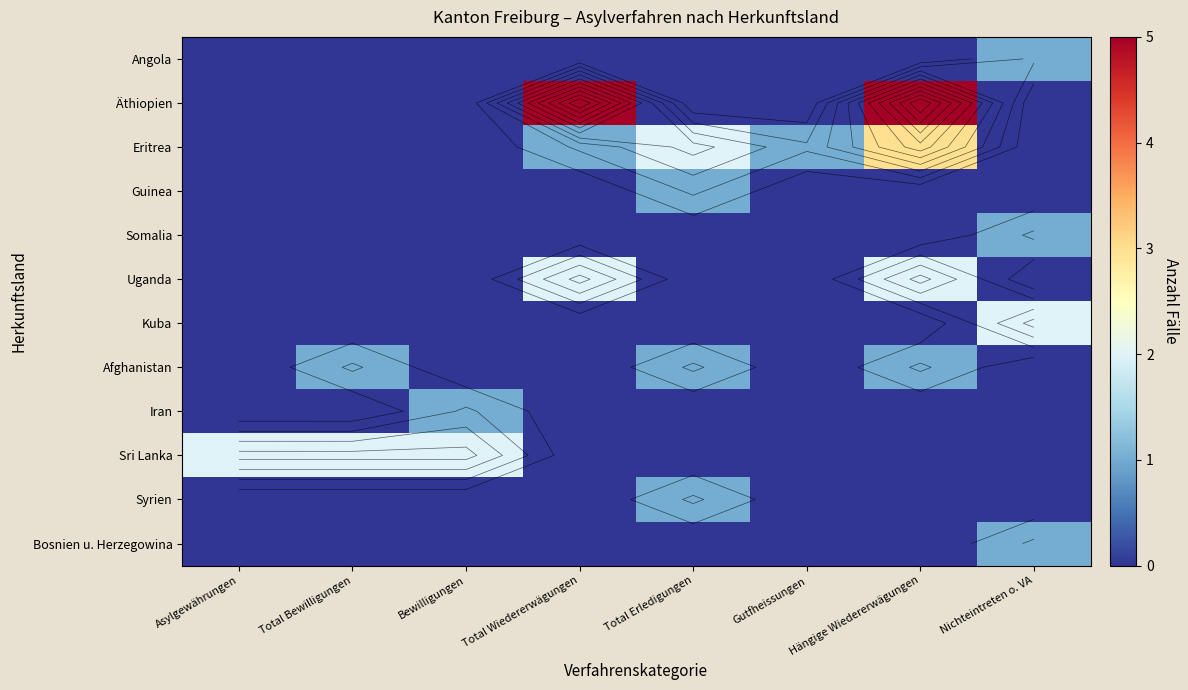

Which label corresponds to the smallest value in the chart?

Asylgewährungen